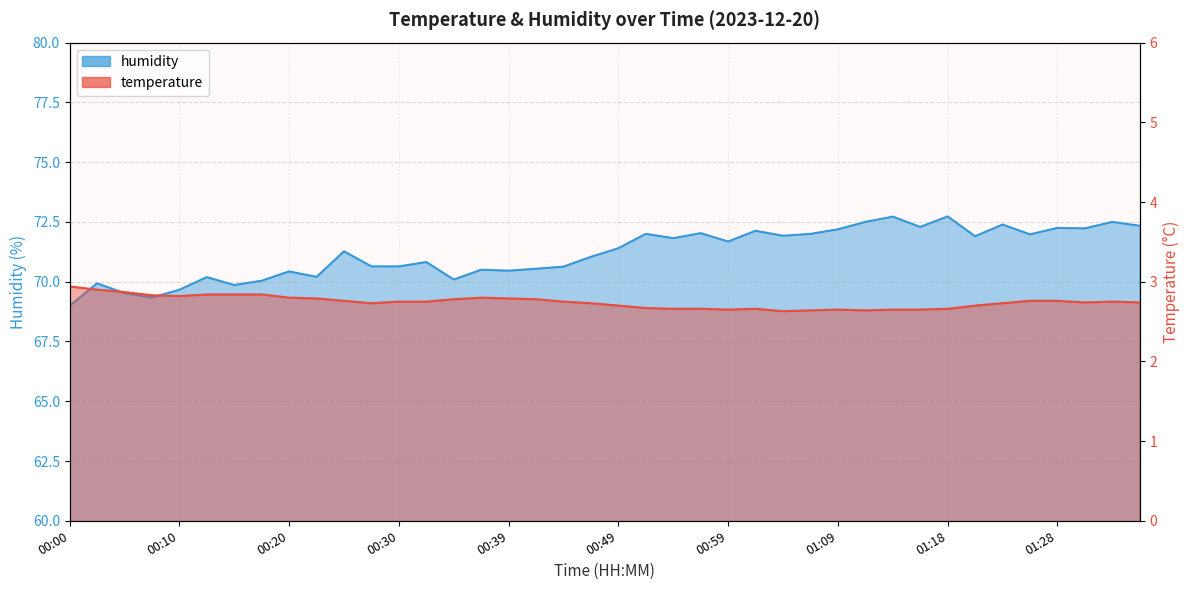

True or false: temperature and humidity cross at least once.

False